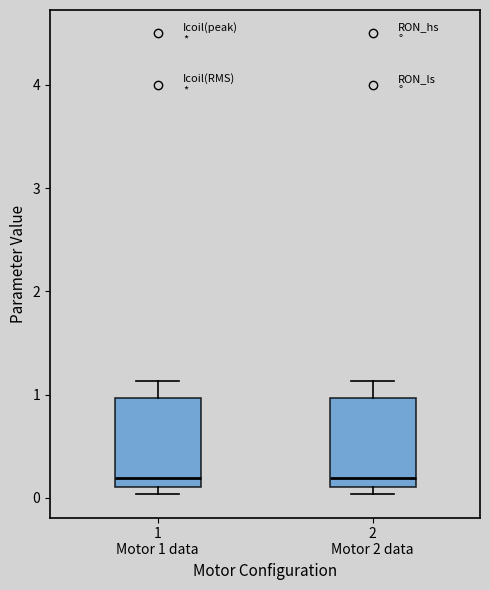

Reading left to right, transcribe this box plot: for each box, give where its median line is, the range the box spans, and where its two whiskers end, as read against the y-axis. The values are not printed on the chart, so give them approximately, as read against the axis.

1 Motor 1 data: median 0.2, box 0.1 to 1.0, whiskers 0.0 to 1.1
2 Motor 2 data: median 0.2, box 0.1 to 1.0, whiskers 0.0 to 1.1